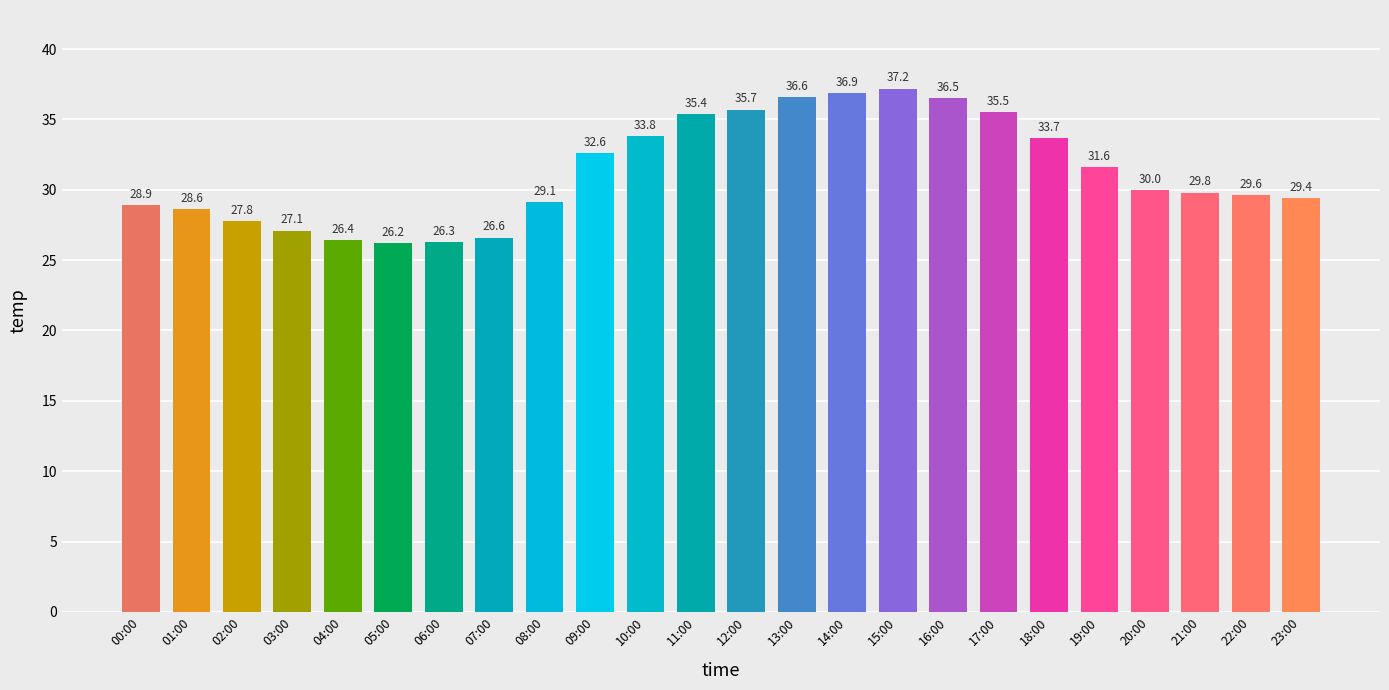

Read the value at 08:00.

29.1